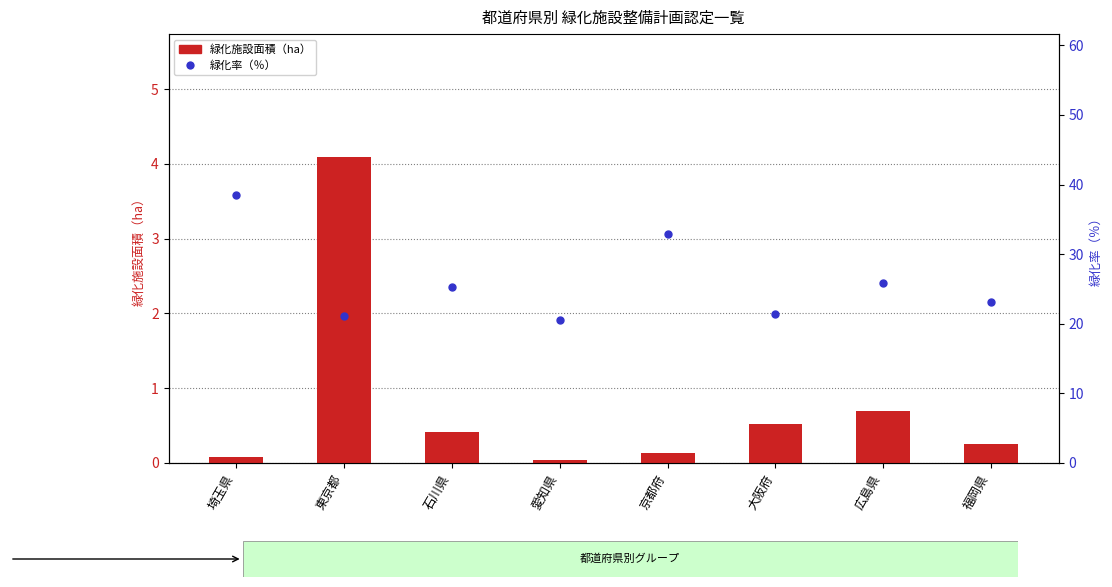

At how many categories does at least one series exceed 1?

8